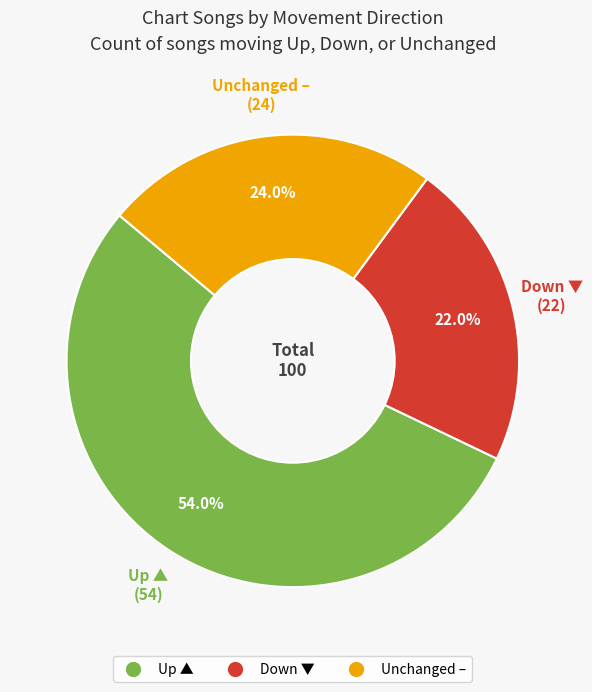

Is there a majority slice in this chart?

Yes